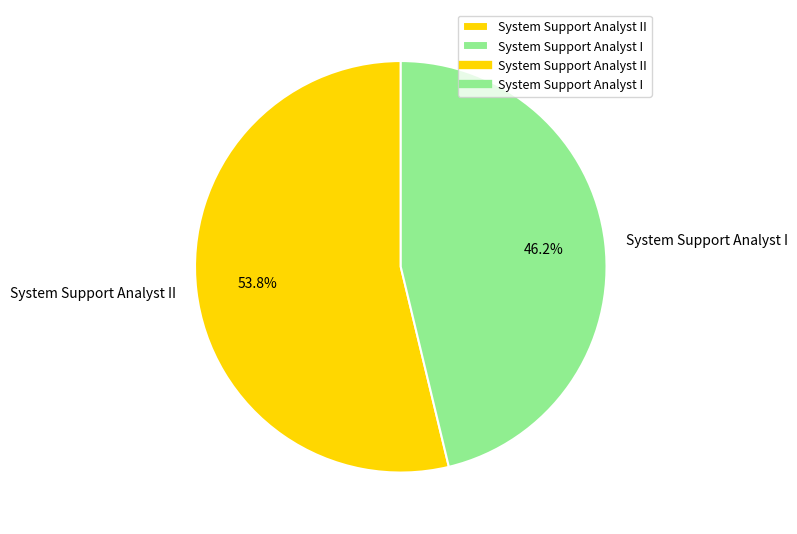

Count the number of slices in the pie.

2